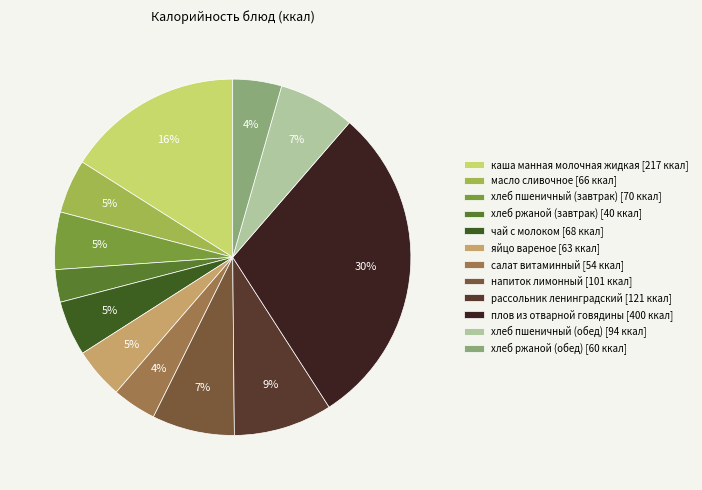

Is хлеб пшеничный (обед) the majority of the pie?

No